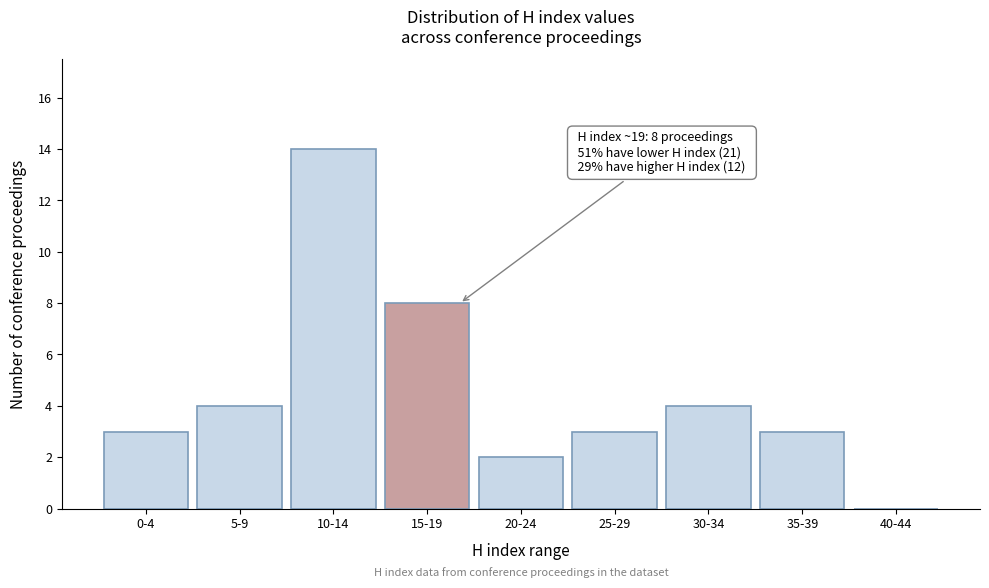

Reading left to right, extract all data points from this chart.

0-4=3	5-9=4	10-14=14	15-19=8	20-24=2	25-29=3	30-34=4	35-39=3	40-44=0